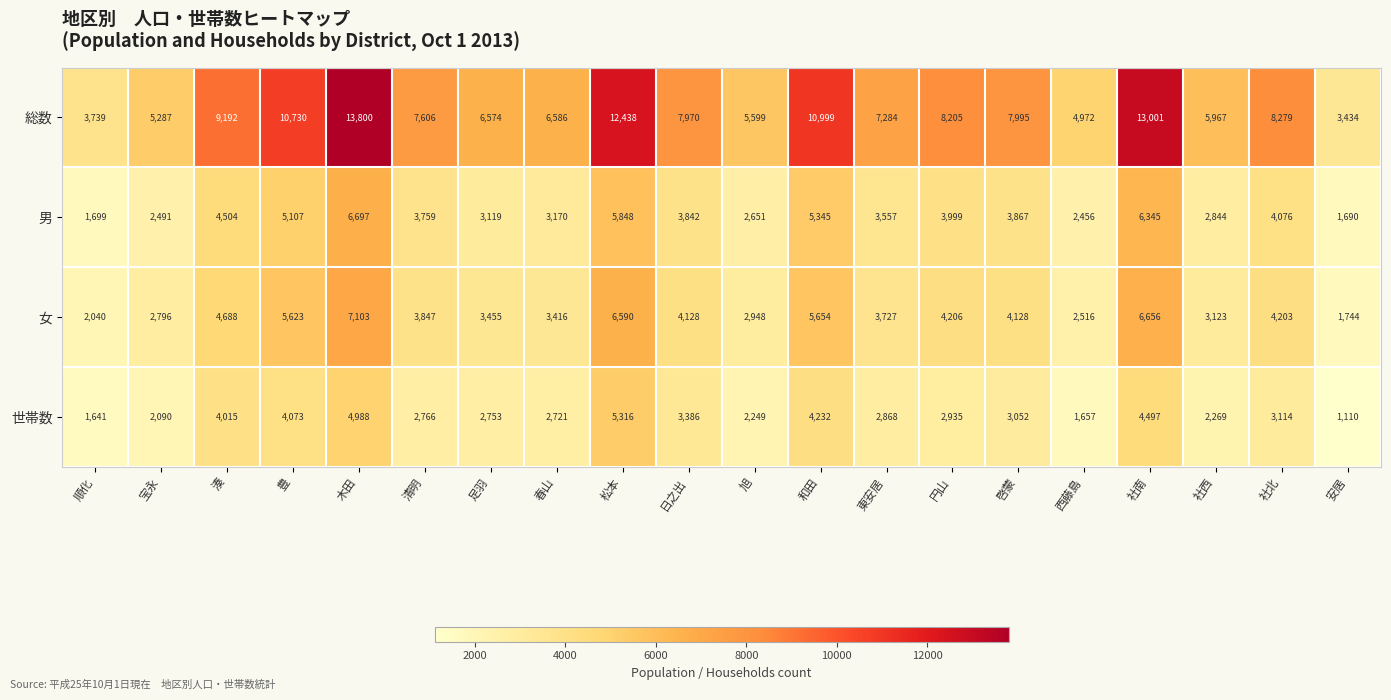

Rank the series by their maximum value, from highest to lowest.

総数, 女, 男, 世帯数